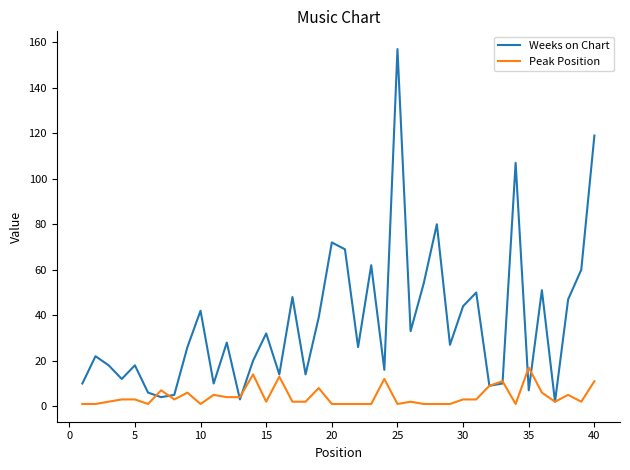

Which series has the largest range (max minus min)?

Weeks on Chart